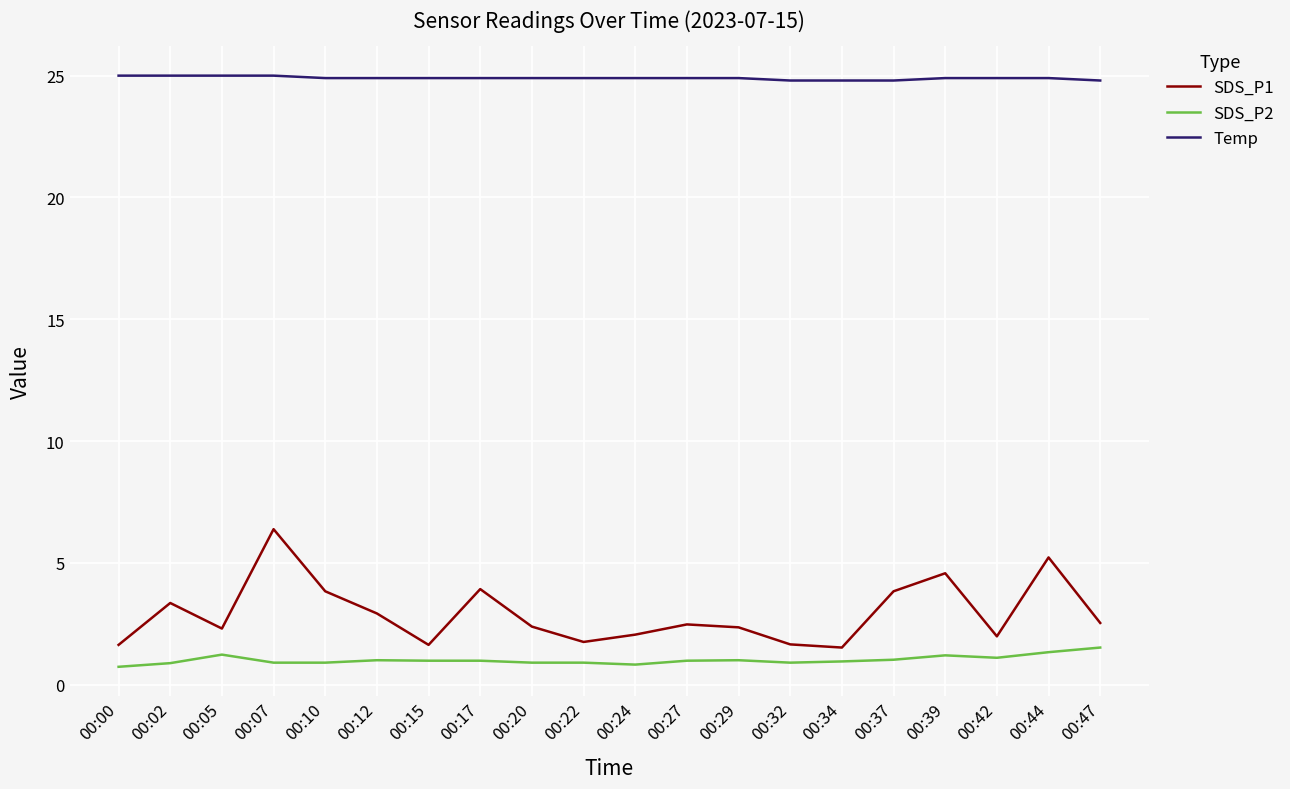

Which series has the largest range (max minus min)?

SDS_P1